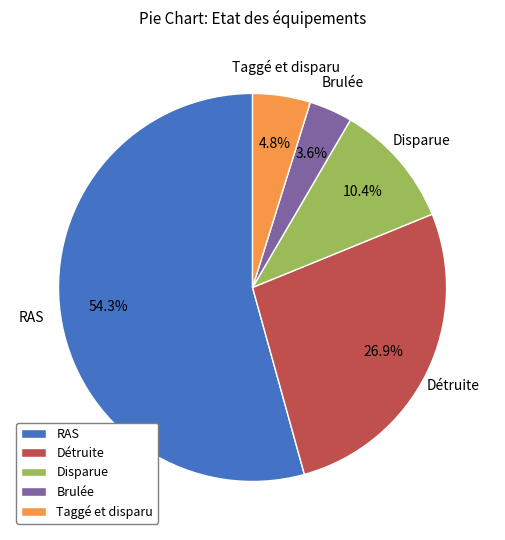

Approximately how many times larger is the value at Détruite compared to Disparue?

2.6